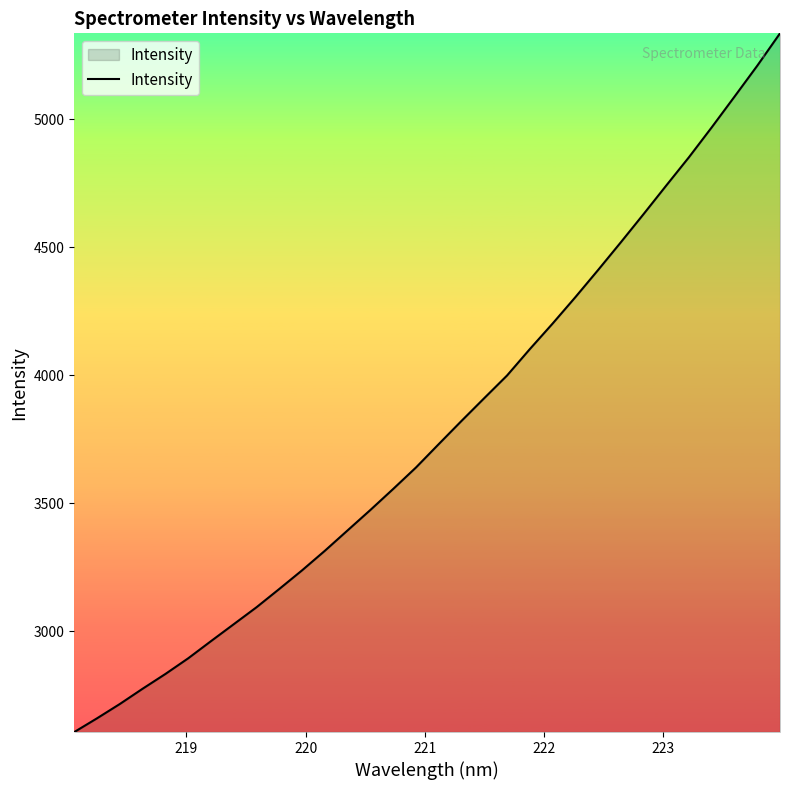

What is the greatest value displayed?

5336.9